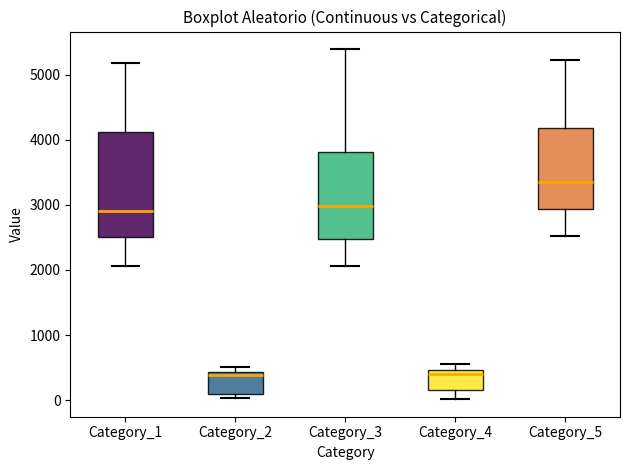

Which box's median line is the highest?

Category_5